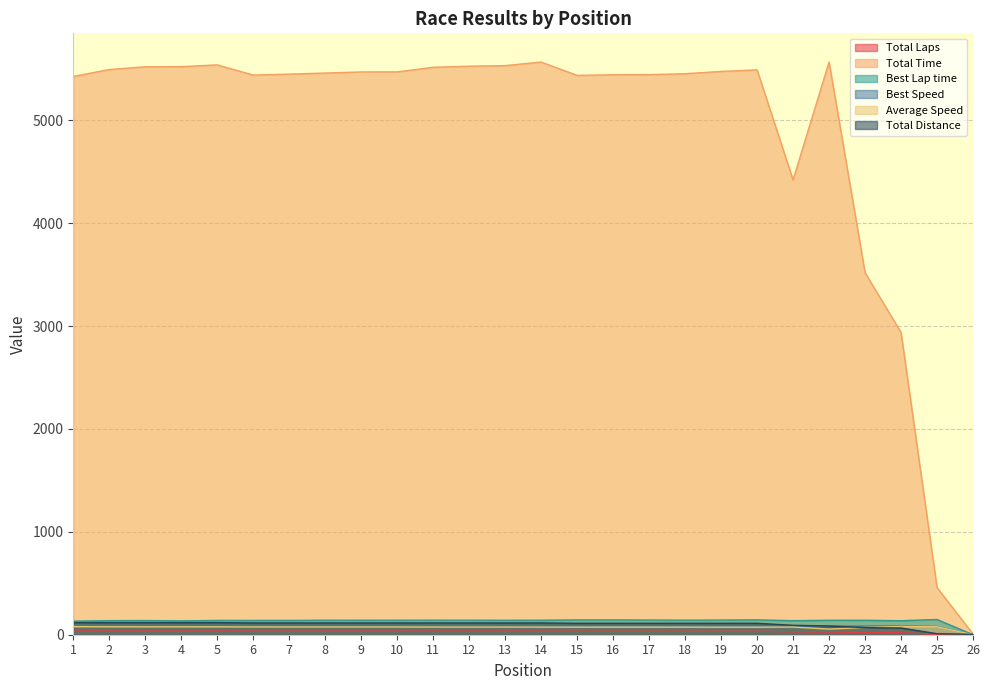

Reading left to right, what are all the values shown in this chart?

Total Laps: 1=36.0	2=36.0	3=36.0	4=36.0	5=36.0	6=35.0	7=35.0	8=35.0	9=35.0	10=35.0	11=35.0	12=35.0	13=35.0	14=35.0	15=34.0	16=34.0	17=34.0	18=34.0	19=34.0	20=34.0	21=28.0	22=26.0	23=21.0	24=20.0	25=3.0	26=1.0
Total Time: 1=5426.6	2=5493.9	3=5520.4	4=5521.6	5=5539.1	6=5440.0	7=5449.1	8=5459.7	9=5470.2	10=5470.9	11=5515.7	12=5526.2	13=5531.9	14=5566.6	15=5436.9	16=5443.0	17=5444.2	18=5453.2	19=5475.5	20=5490.5	21=4420.9	22=5567.2	23=3519.2	24=2938.4	25=459.1	26=6.4
Best Lap time: 1=131.9	2=137.0	3=138.1	4=134.9	5=138.8	6=138.9	7=138.9	8=140.9	9=140.4	10=140.9	11=141.2	12=141.0	13=140.3	14=140.9	15=143.7	16=143.7	17=142.8	18=141.4	19=142.6	20=144.2	21=136.7	22=140.3	23=140.4	24=136.1	25=148.1	26=0.0
Best Speed: 1=89.3	2=85.9	3=85.2	4=87.3	5=84.8	6=84.7	7=84.8	8=83.5	9=83.8	10=83.6	11=83.3	12=83.5	13=83.9	14=83.5	15=81.9	16=81.9	17=82.5	18=83.2	19=82.6	20=81.7	21=86.1	22=83.9	23=83.8	24=86.5	25=79.5	26=0.0
Average Speed: 1=78.1	2=77.1	3=76.8	4=76.8	5=76.5	6=75.7	7=75.6	8=75.5	9=75.3	10=75.3	11=74.7	12=74.6	13=74.5	14=74.0	15=73.6	16=73.5	17=73.5	18=73.4	19=73.1	20=72.9	21=74.6	22=55.0	23=70.2	24=80.1	25=76.9	26=0.0
Total Distance: 1=117.7	2=117.7	3=117.7	4=117.7	5=117.7	6=114.5	7=114.5	8=114.5	9=114.5	10=114.5	11=114.5	12=114.5	13=114.5	14=114.5	15=111.2	16=111.2	17=111.2	18=111.2	19=111.2	20=111.2	21=91.6	22=85.0	23=68.7	24=65.4	25=9.8	26=3.3